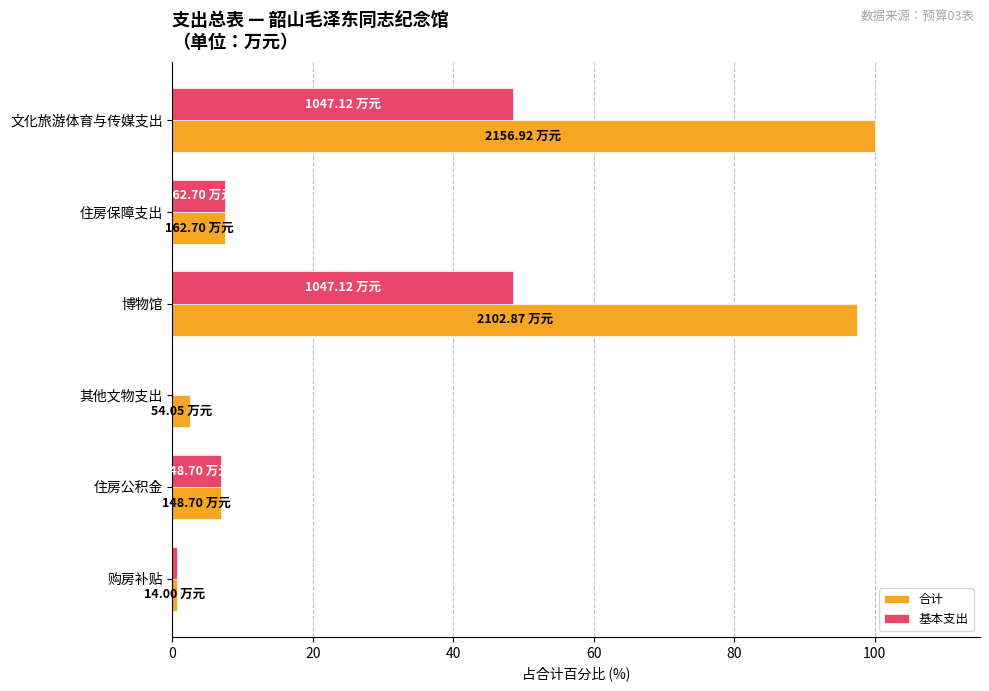

Is the value of 基本支出 at 住房保障支出 greater than the value of 合计 at 购房补贴?

Yes